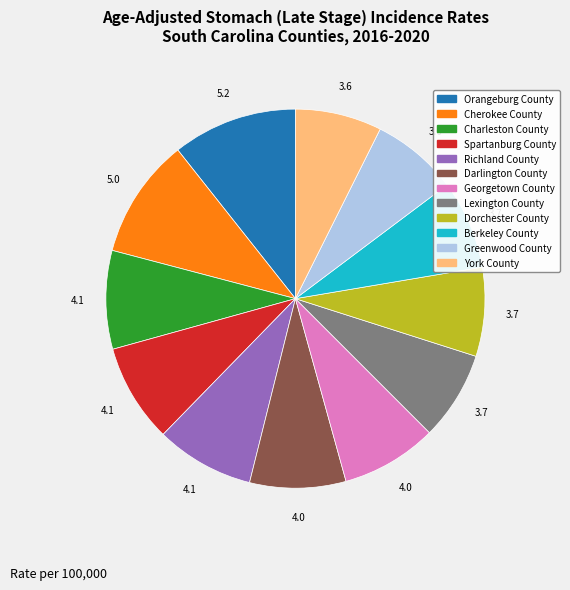

Does Cherokee County account for over 50% of the chart?

No